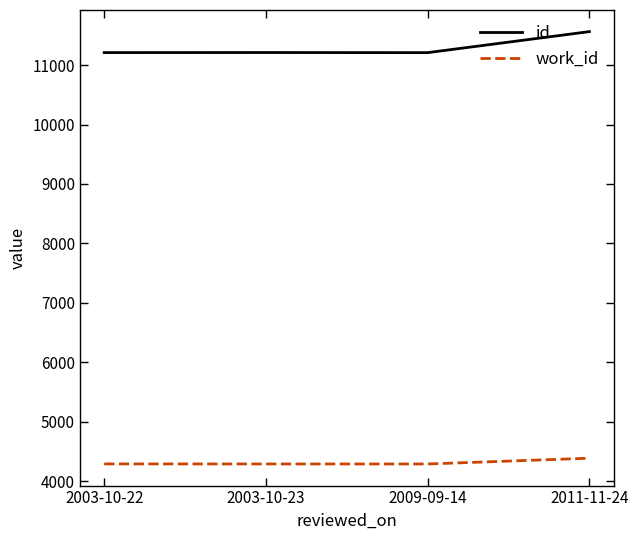

What is the total value across all series at 2003-10-22?

15500